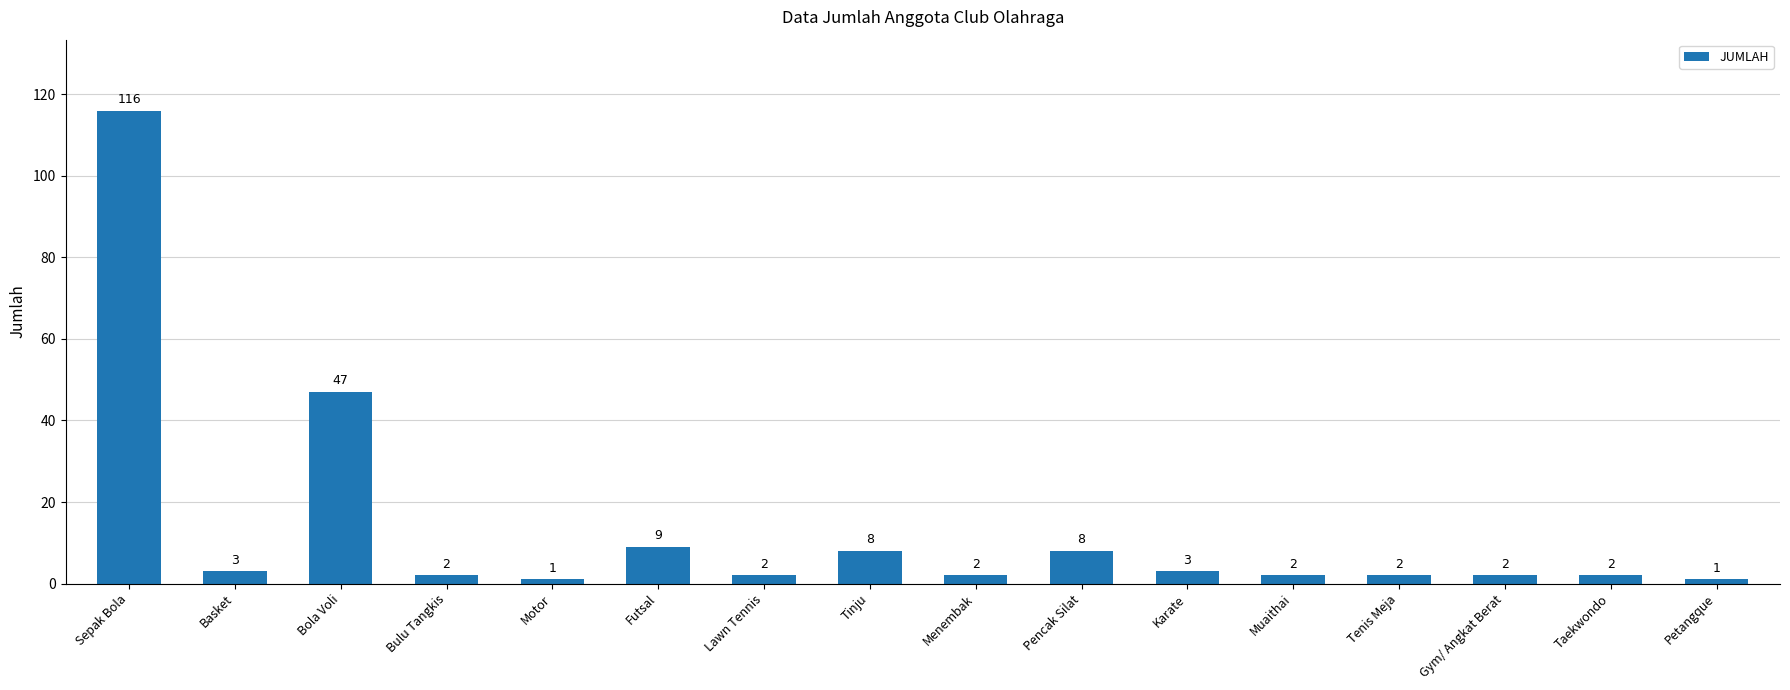

What is the minimum value shown in the chart?

1